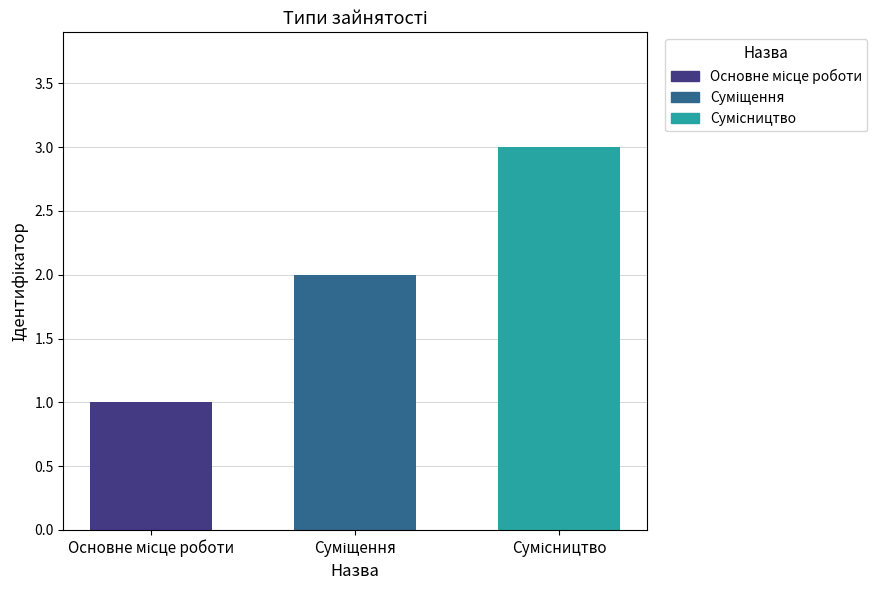

What is the maximum value shown in the chart?

3